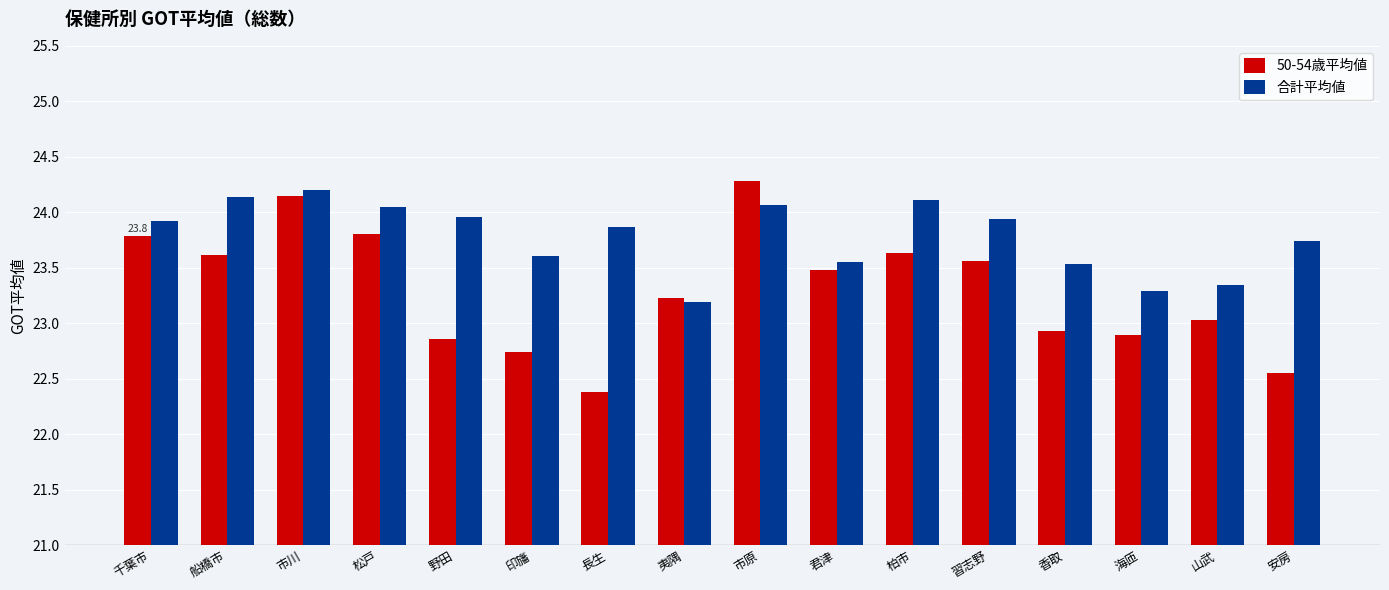

What is the difference between the 50-54歳平均値 values at 習志野 and 印旛?

0.8